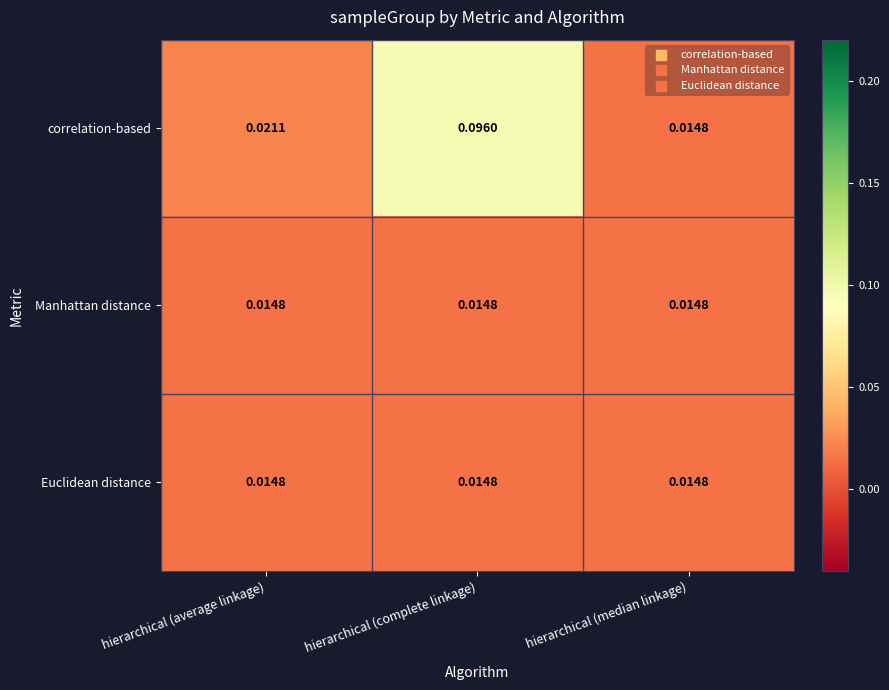

Which series has the largest range (max minus min)?

correlation-based